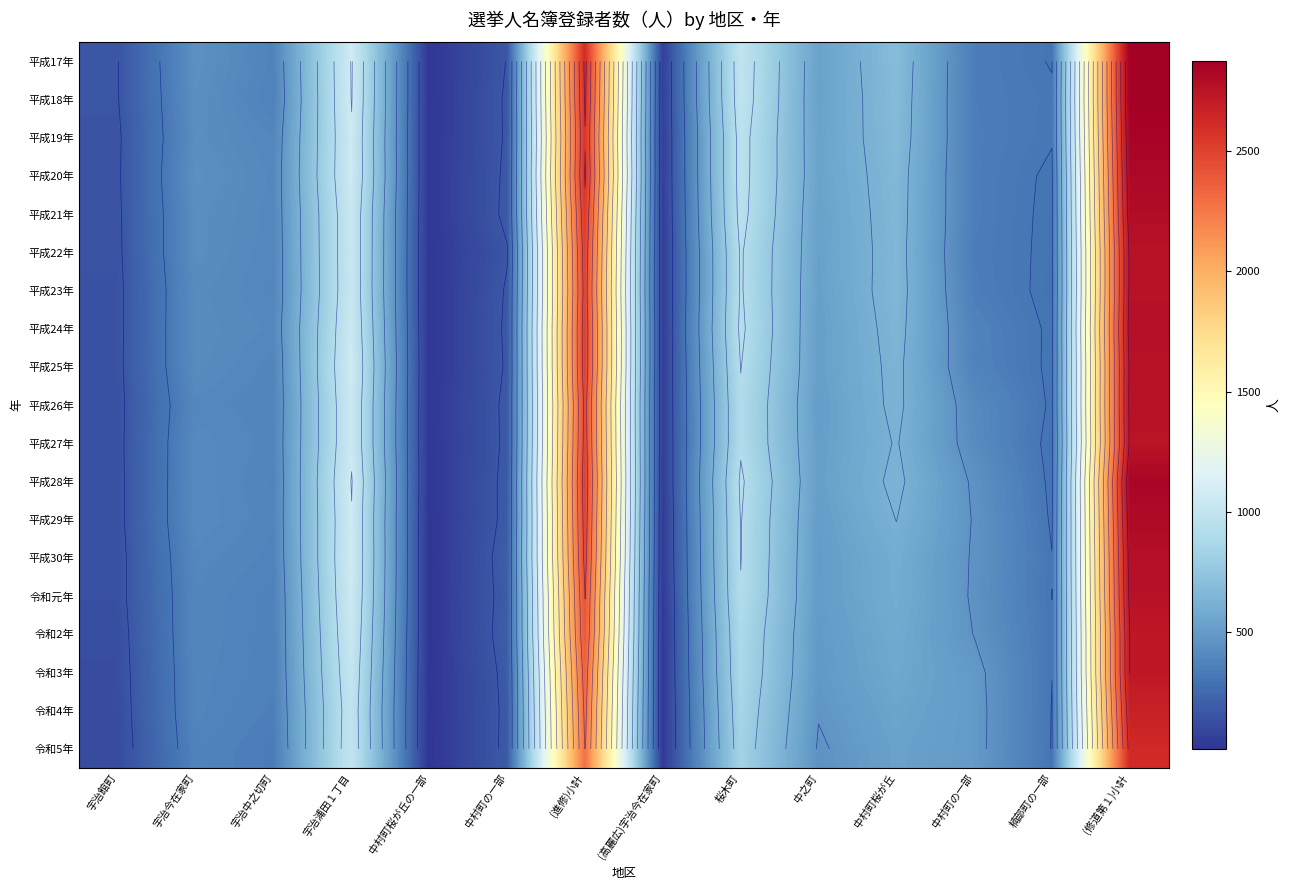

Rank the series by their maximum value, from lowest to highest.

令和5年, 令和4年, 令和3年, 令和2年, 平成27年, 平成25年, 平成22年, 平成23年, 平成26年, 令和元年, 平成30年, 平成24年, 平成21年, 平成29年, 平成20年, 平成28年, 平成19年, 平成18年, 平成17年